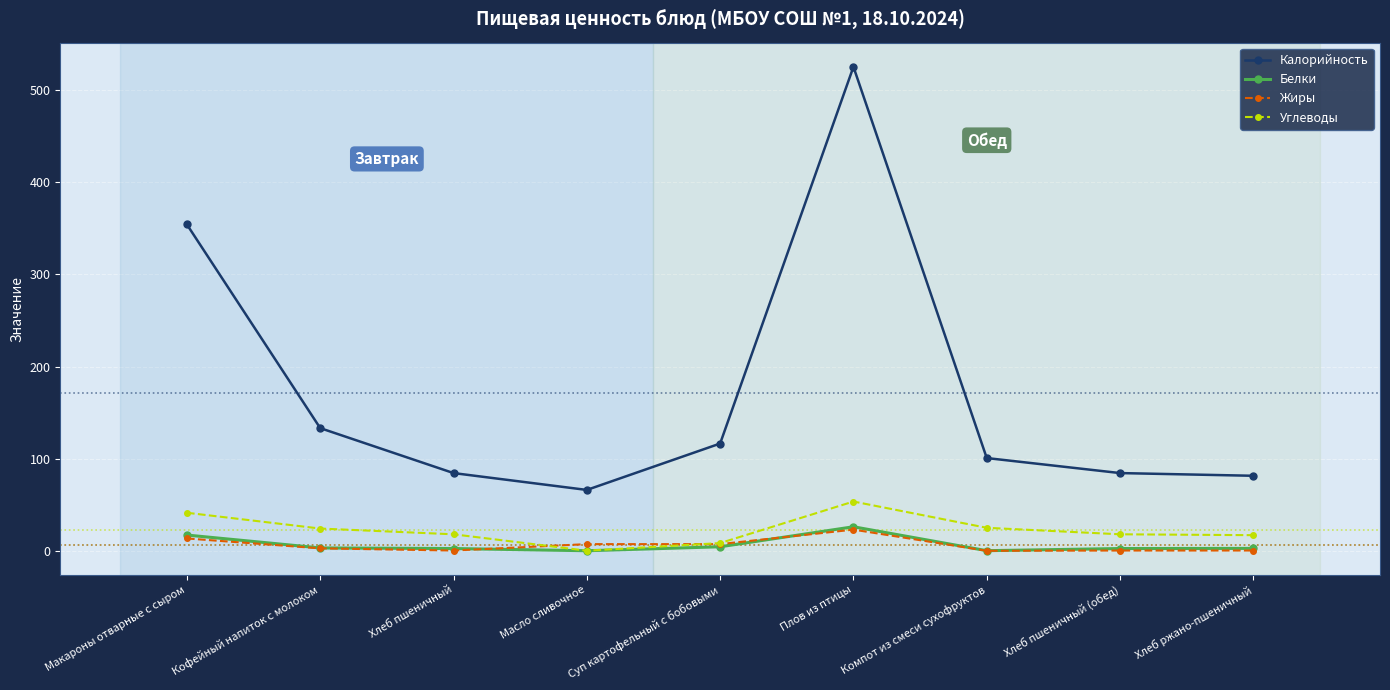

True or false: Жиры and Калорийность cross at least once.

False